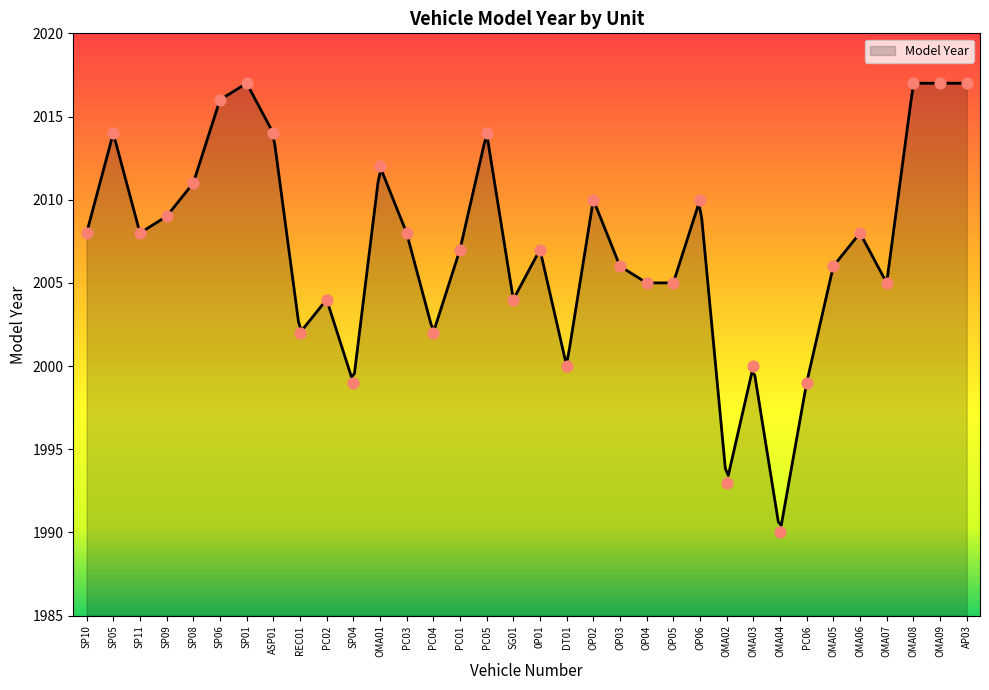

What is the change in value from OMA02 to OMA07?

+12